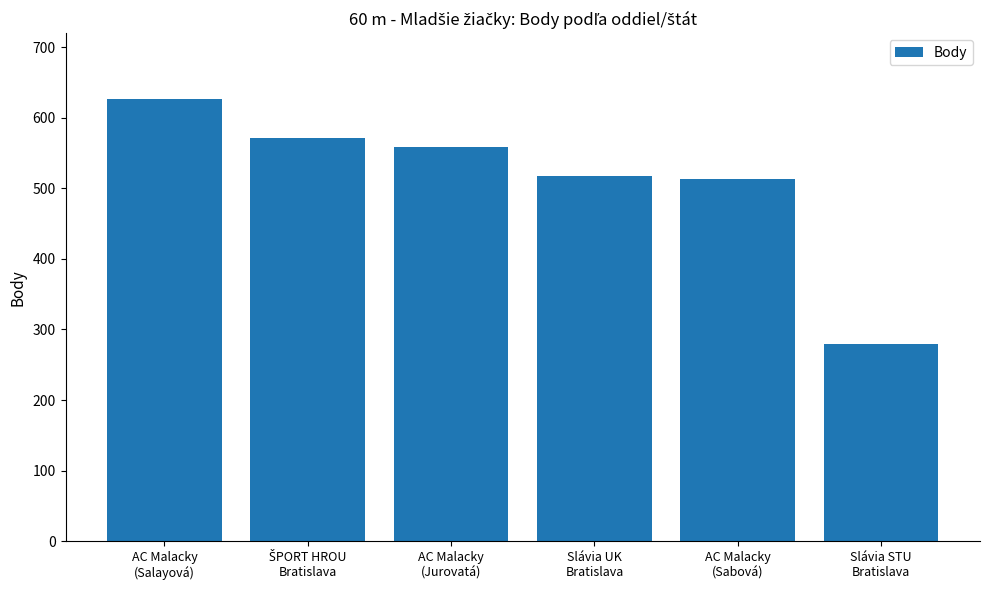

What is the value of the 6th bar from the left?

280